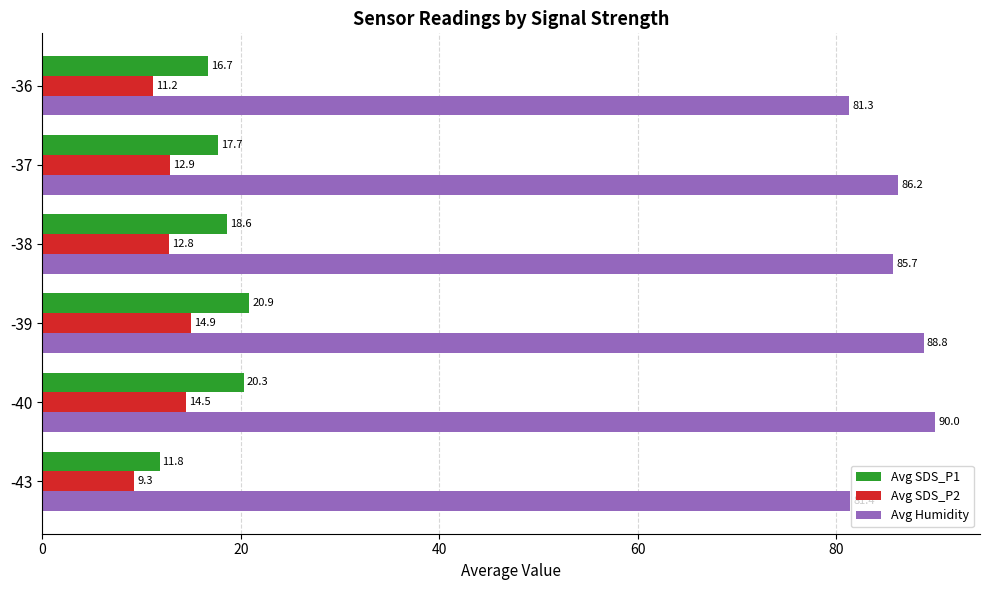

Which series has the largest total across all categories?

Avg Humidity